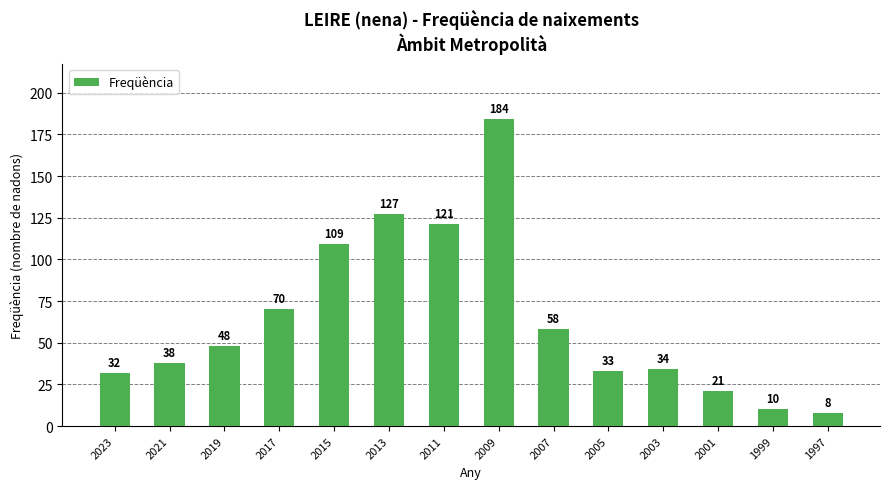

What is the maximum value shown in the chart?

184